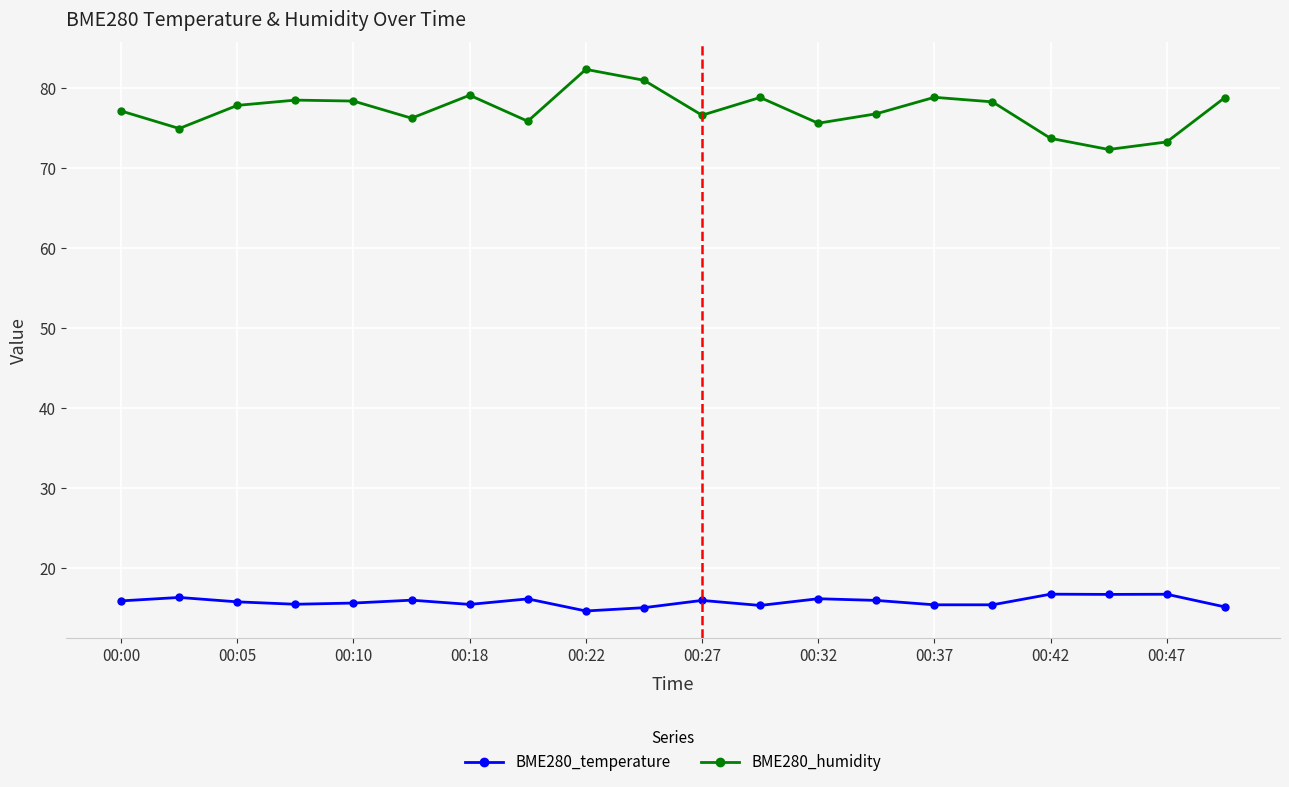

What is the difference between the maximum and minimum values in the BME280_temperature series?

2.1